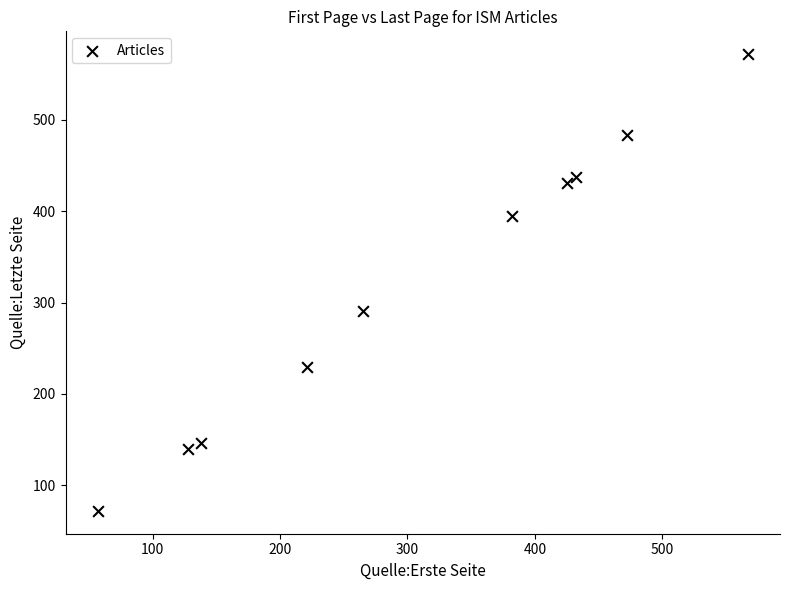

What is the range of Y values (max minus min)?

500